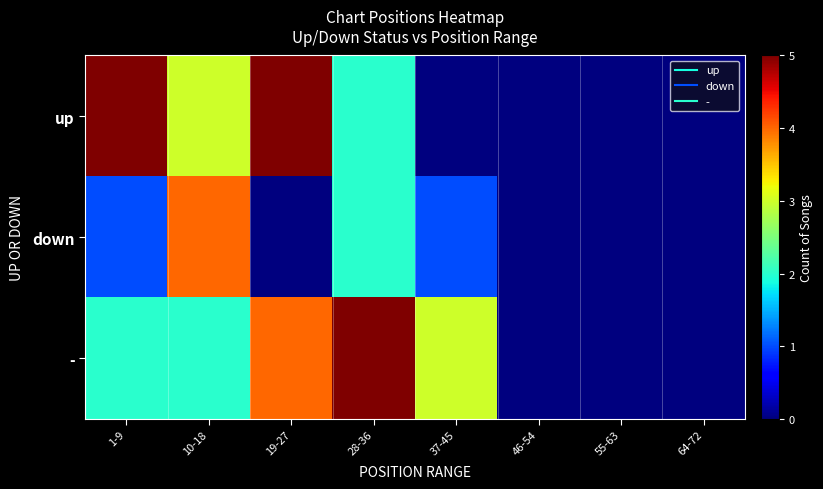

Reading left to right, extract all data points from this chart.

up: 1-9=5	10-18=3	19-27=5	28-36=2	37-45=0	46-54=0	55-63=0	64-72=0
down: 1-9=1	10-18=4	19-27=0	28-36=2	37-45=1	46-54=0	55-63=0	64-72=0
-: 1-9=2	10-18=2	19-27=4	28-36=5	37-45=3	46-54=0	55-63=0	64-72=0